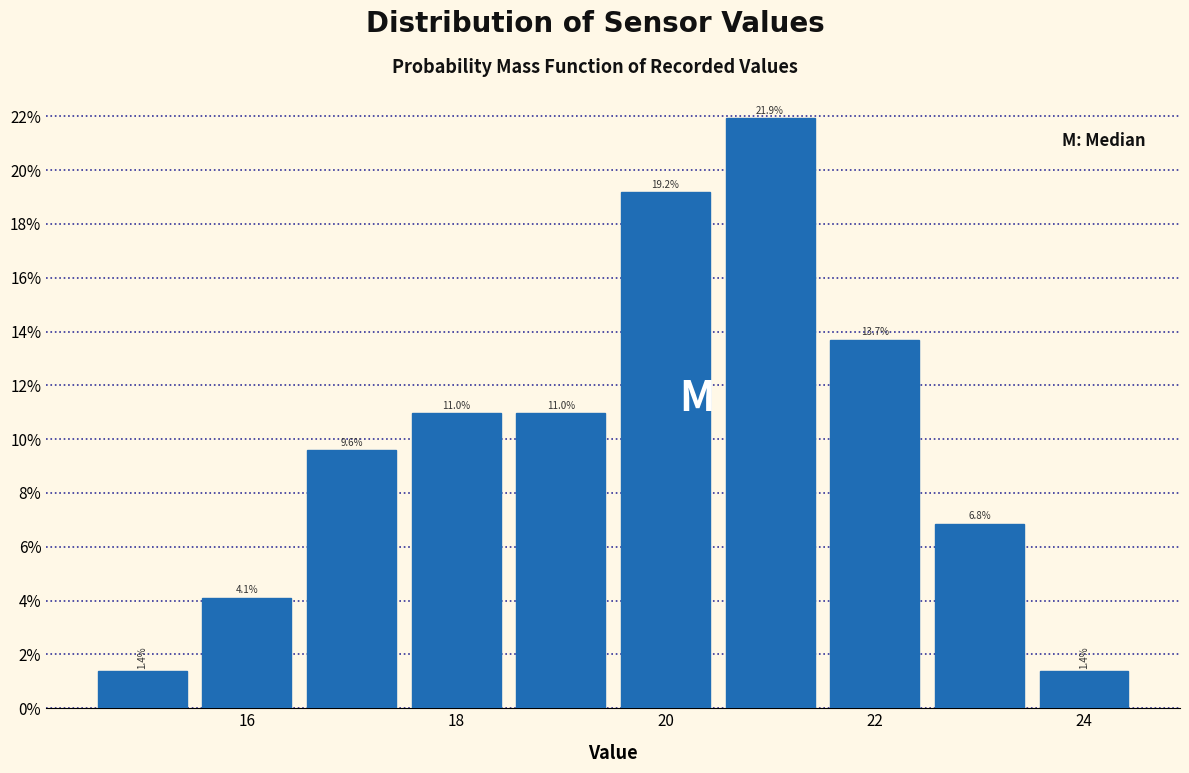

Reading left to right, list every bar in this chart as the range it spans on the x-axis followed by its height. The bar edges are not printed on the chart, so give them approximately, as read against the axis.

14.5 to 15.5: 1.4
15.5 to 16.5: 4.1
16.5 to 17.5: 9.6
17.5 to 18.5: 11.0
18.5 to 19.5: 11.0
19.5 to 20.5: 19.2
20.5 to 21.5: 21.9
21.5 to 22.5: 13.7
22.5 to 23.5: 6.8
23.5 to 24.5: 1.4